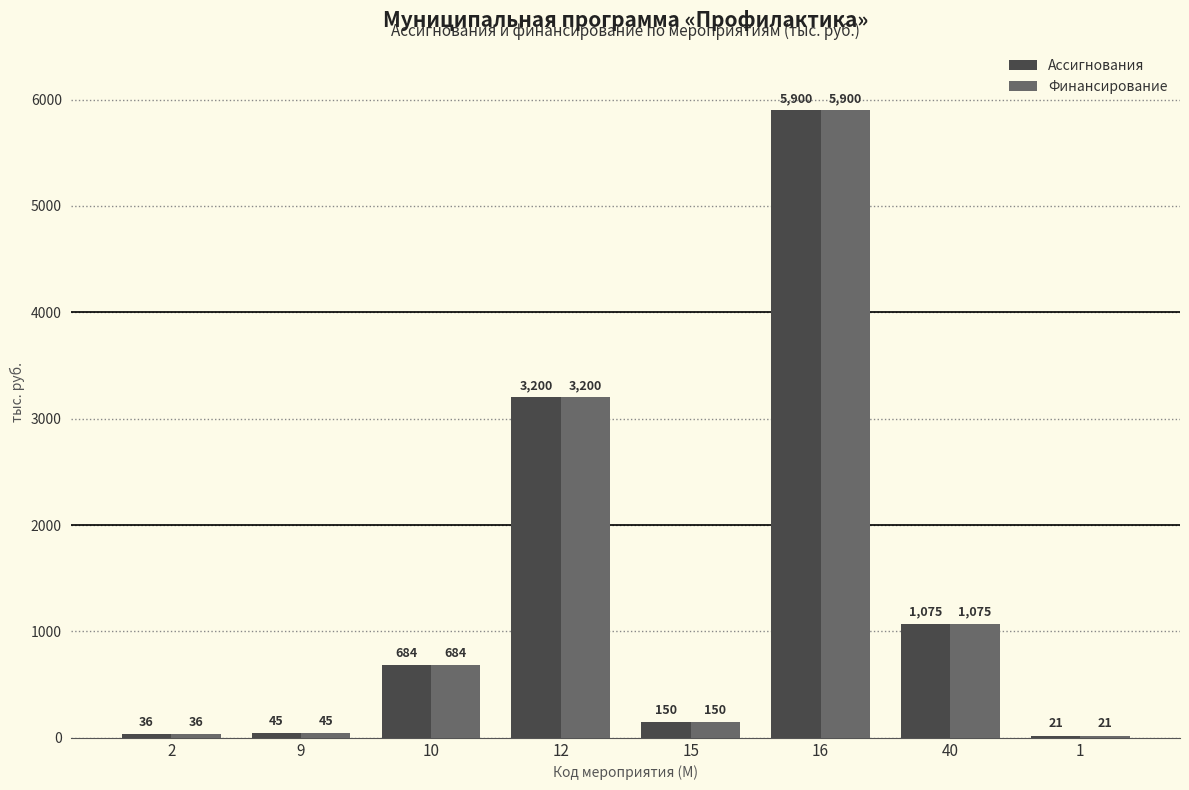

True or false: Финансирование has a value of 4223.1 at 12.

False